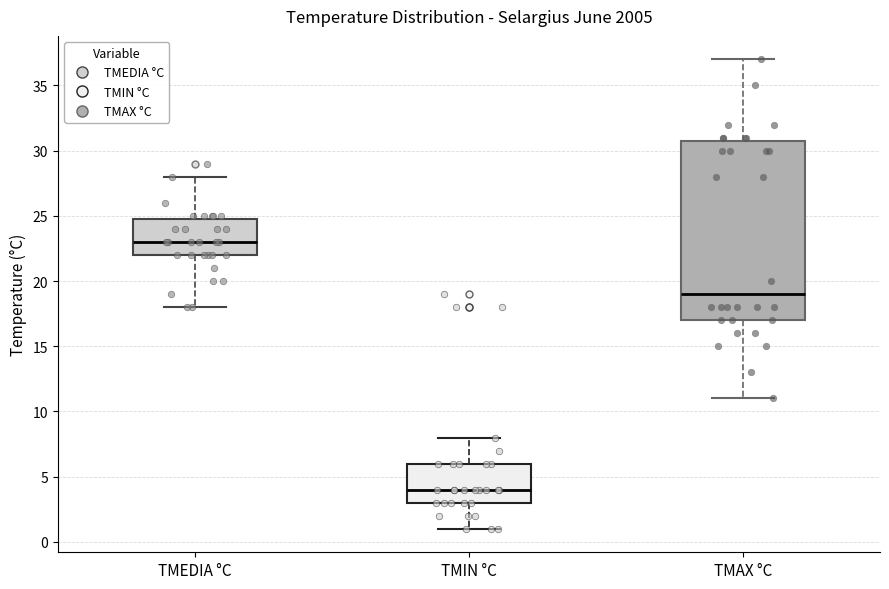

Reading left to right, read every box against the y-axis: the position of its median line, the range the box covers, and the ends of its whiskers. The values are not printed on the chart, so give them approximately, as read against the axis.

TMEDIA °C: median 23, box 22 to 25, whiskers 18 to 28
TMIN °C: median 4, box 3 to 6, whiskers 1 to 8
TMAX °C: median 19, box 17 to 31, whiskers 11 to 37